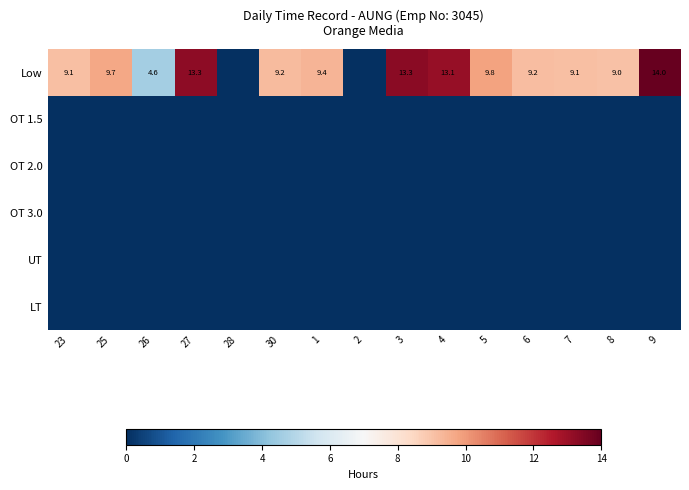

Count the number of data series in this chart.

6